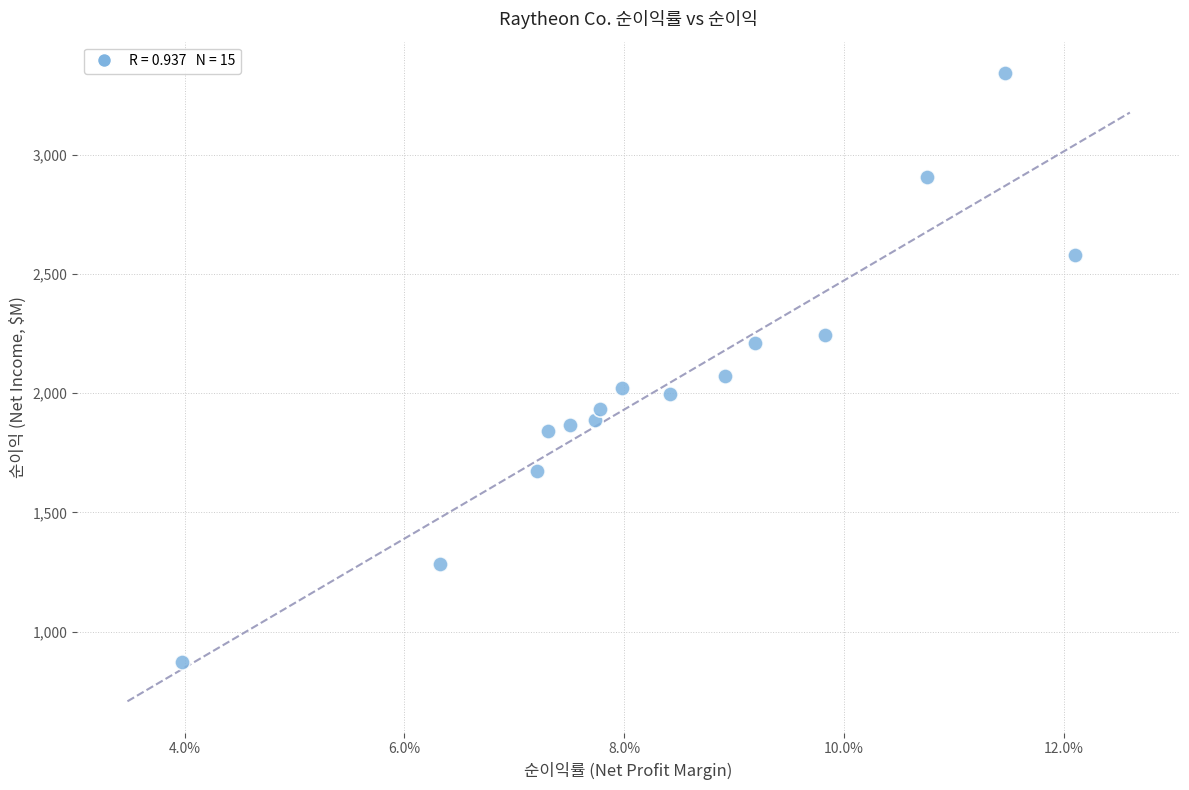

What Y value in the scatter plot is closest to 2107?

2074